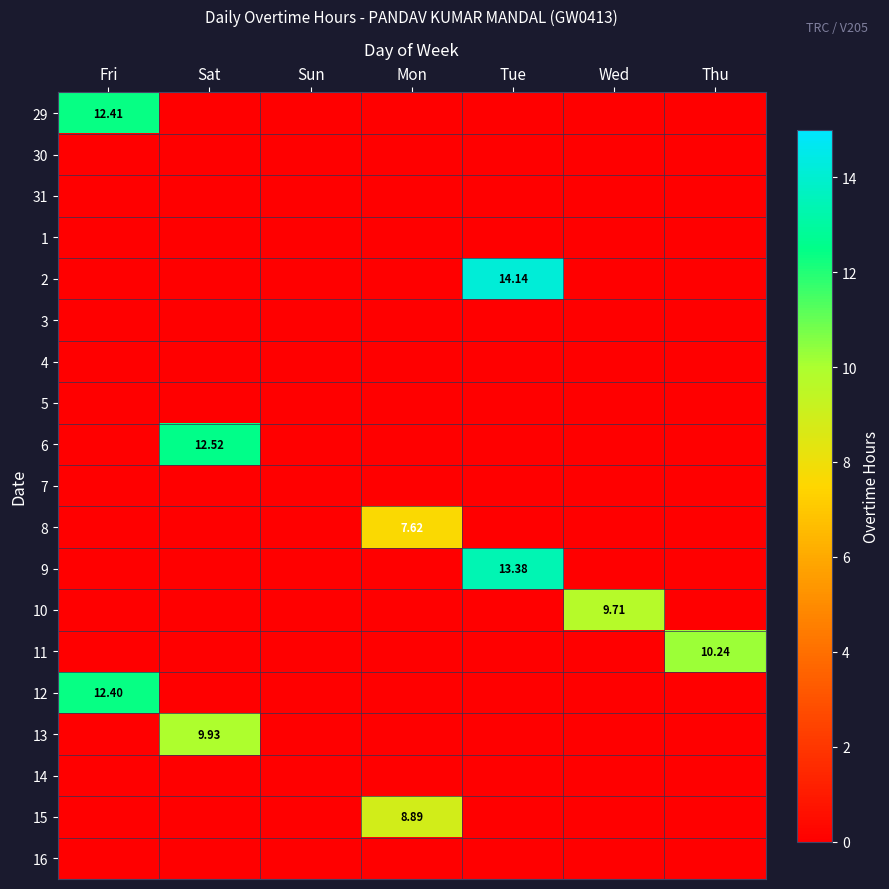

How many series are shown in this chart?

19